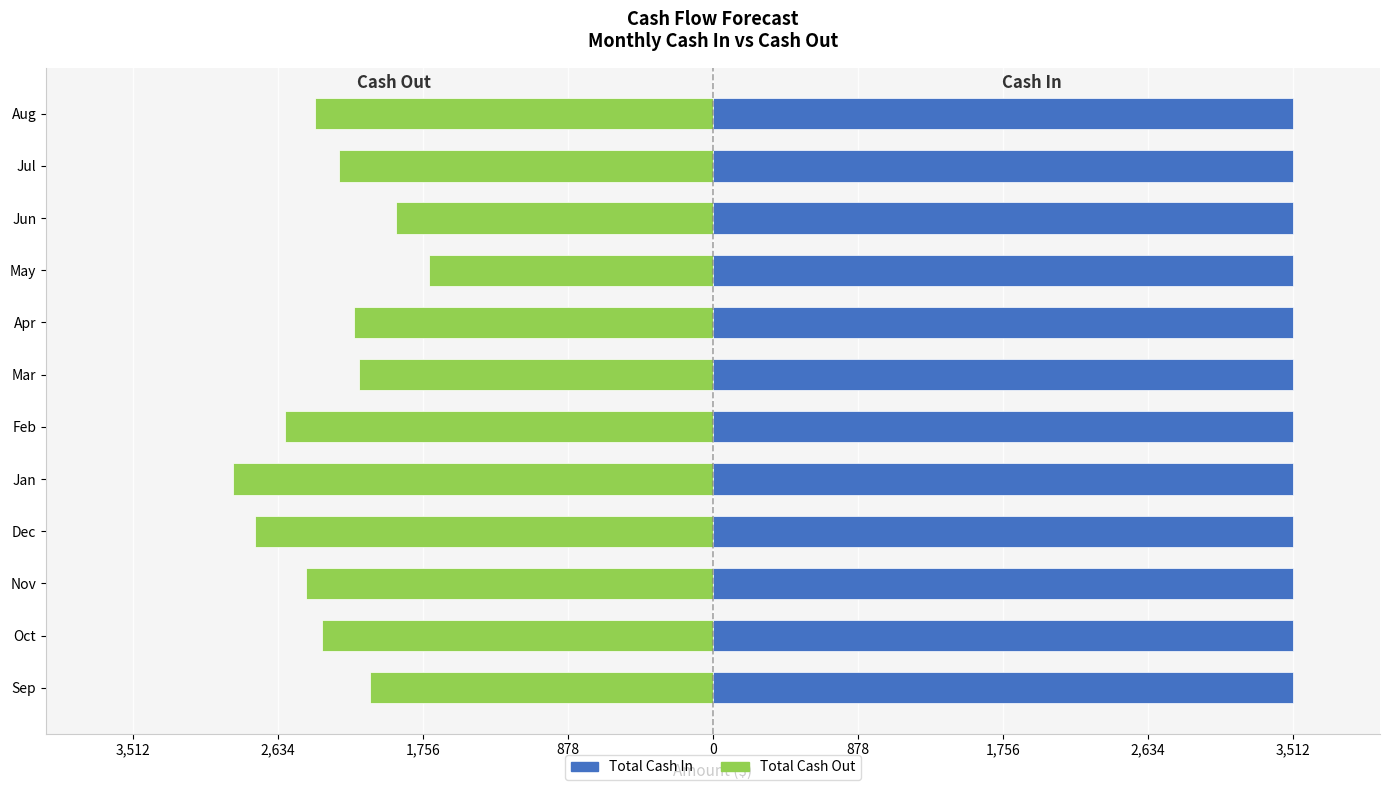

What is the smallest value displayed?

-2905.0